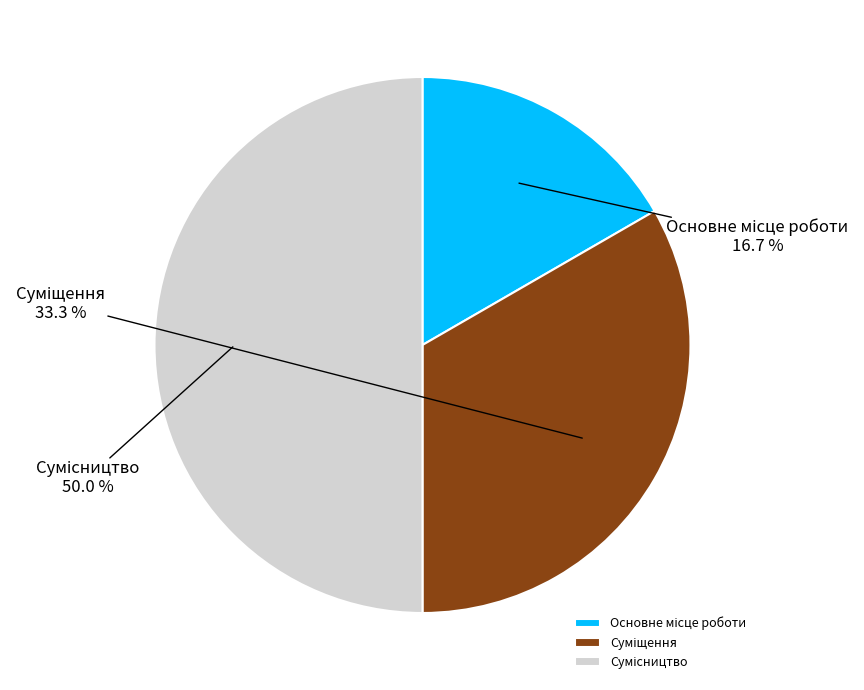

The Суміщення slice represents 25% of the pie. True or false?

False